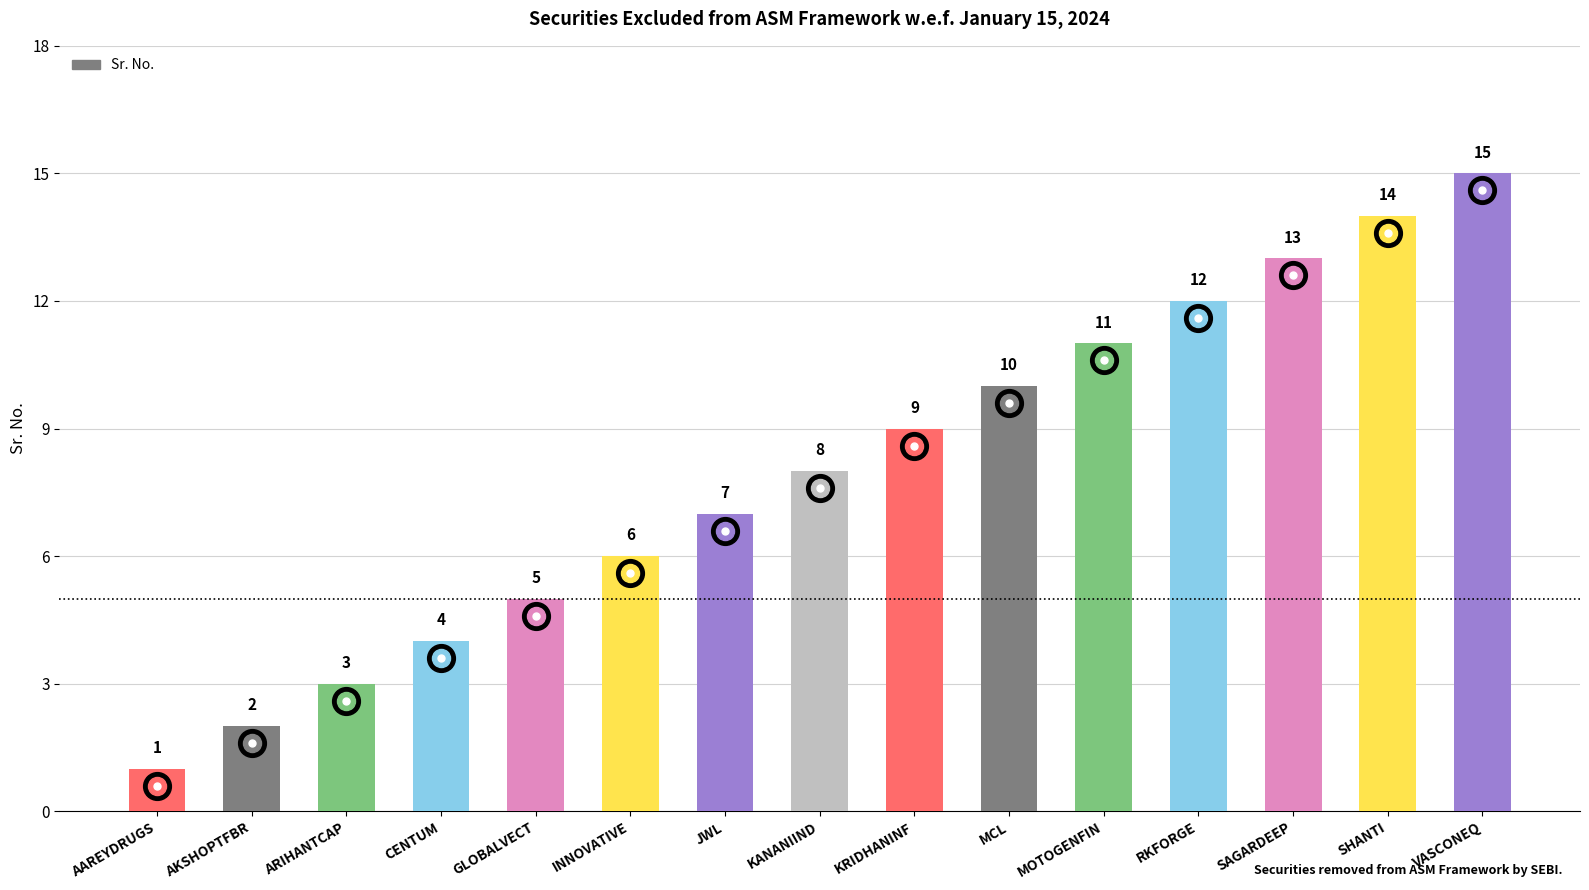

Where is the data nearest to the value 8?

KANANIIND